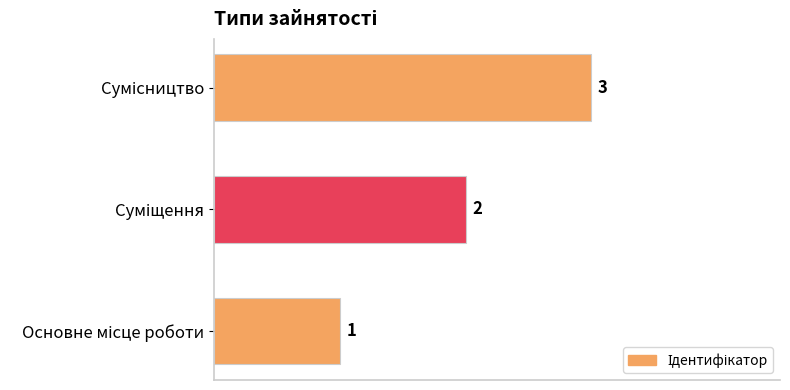

How many values are between 1 and 3?

3